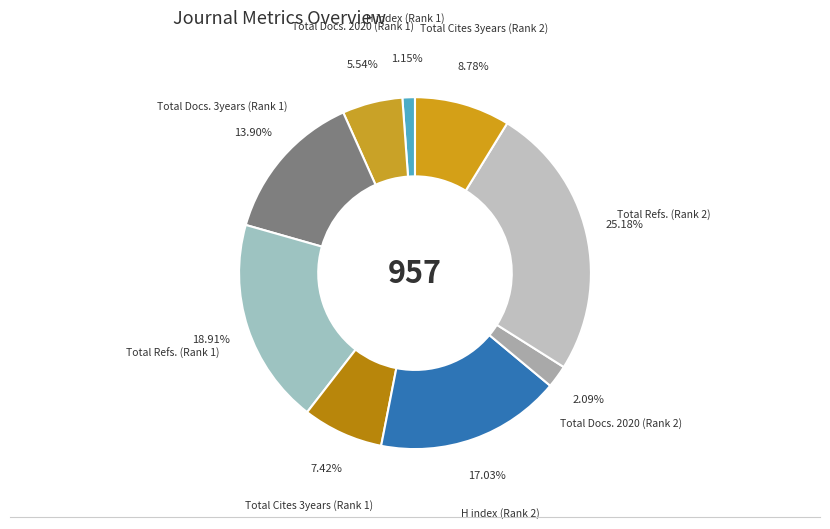

What is the ratio of the value at Total Docs. 2020 (Rank 1) to the value at Total Cites 3years (Rank 2)?

0.6